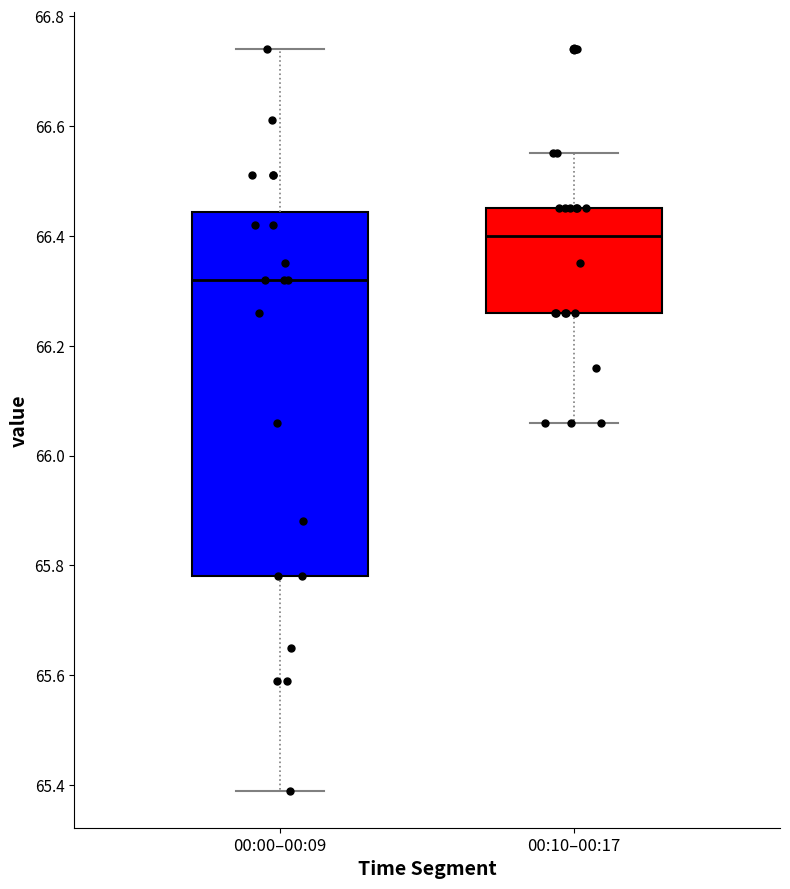

Reading left to right, transcribe this box plot: for each box, give where its median line is, the range the box spans, and where its two whiskers end, as read against the y-axis. The values are not printed on the chart, so give them approximately, as read against the axis.

00:00–00:09: median 66.32, box 65.78 to 66.44, whiskers 65.40 to 66.74
00:10–00:17: median 66.40, box 66.26 to 66.46, whiskers 66.06 to 66.56